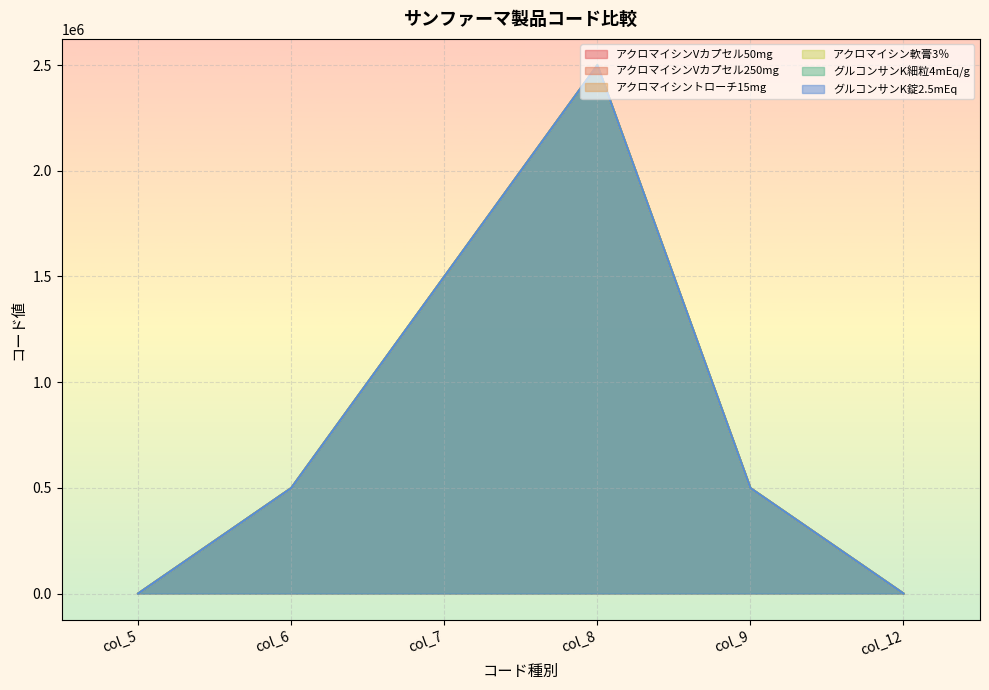

What is the value of the グルコンサンK錠2.5mEq point at the 1st from the left?

4.7